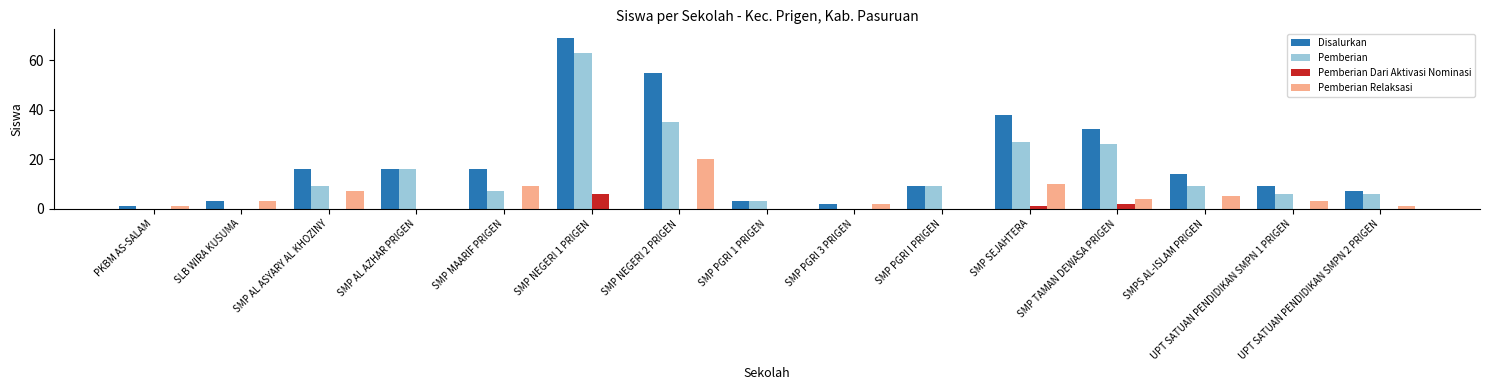

Which series changed the most between SMP AL ASYARY AL KHOZINY and SMP TAMAN DEWASA PRIGEN?

Pemberian